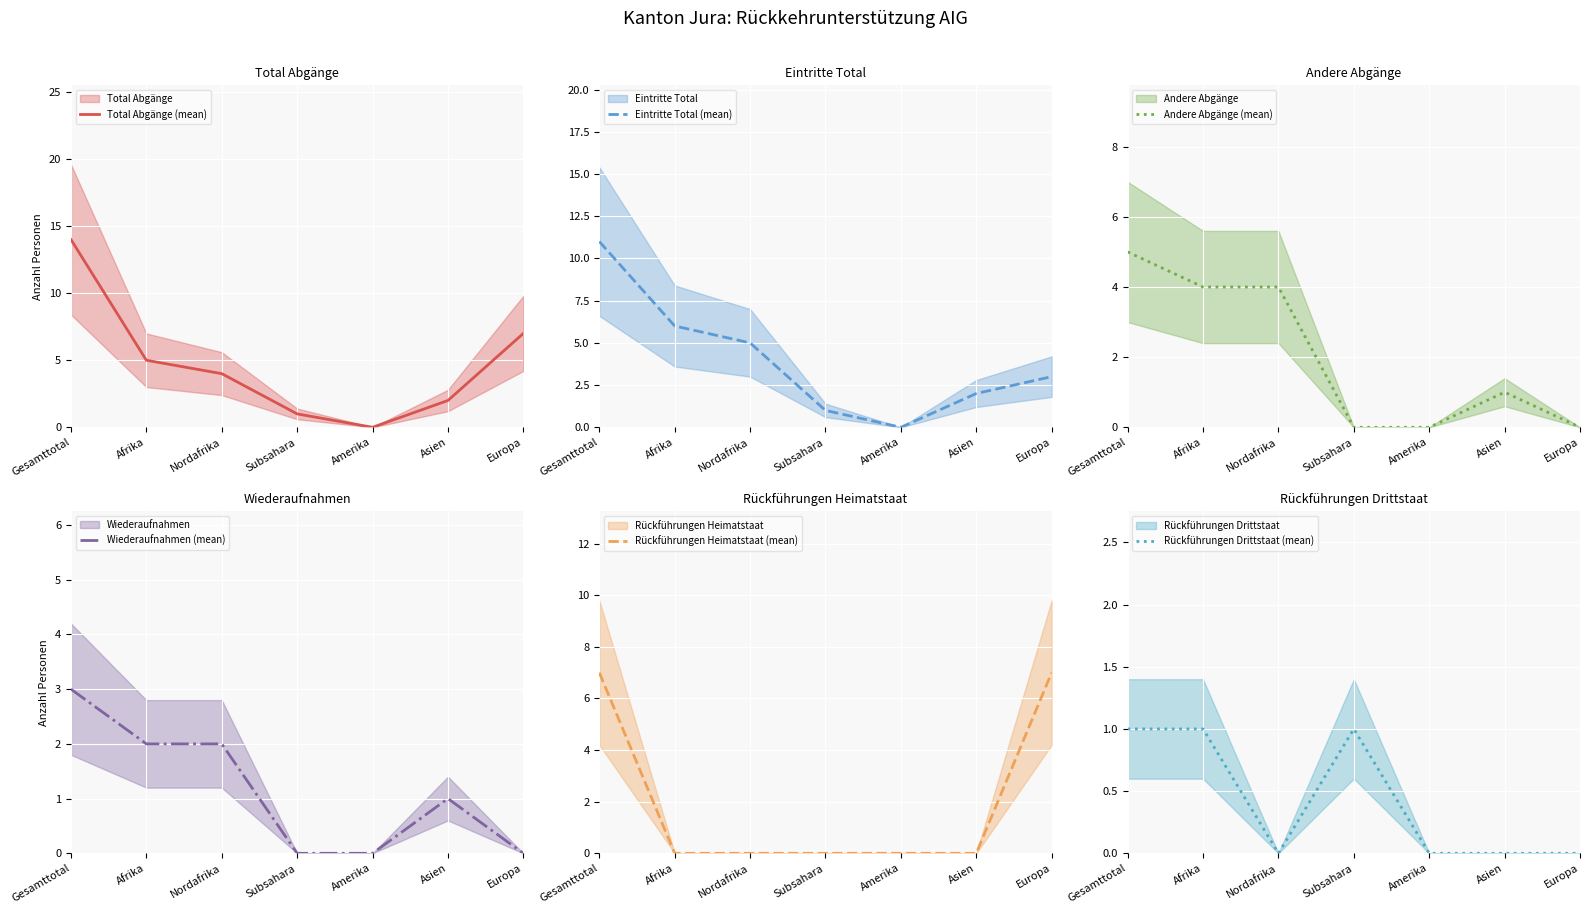

What is the label of the 7th point from the right?

Gesamttotal